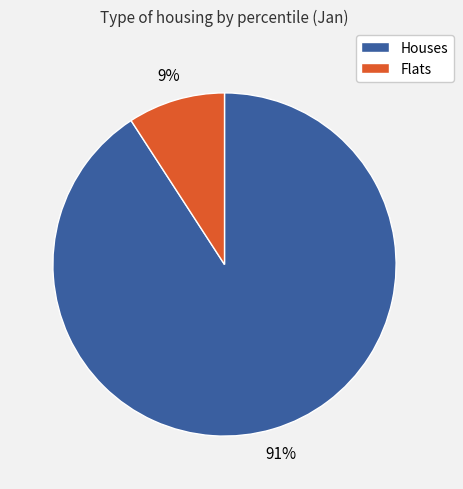

Does any single category account for the majority?

Yes